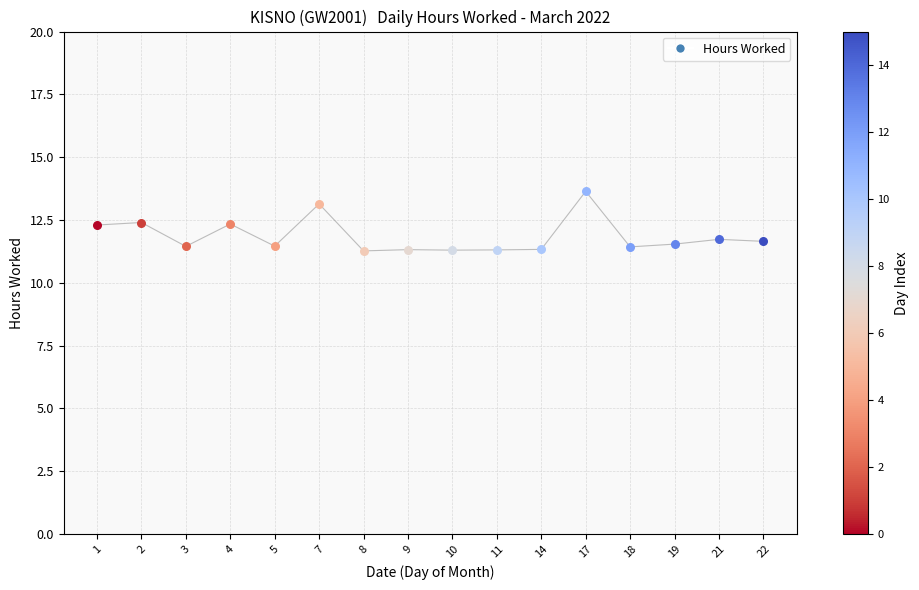

What is the change in value from 9 to 19?

+0.2